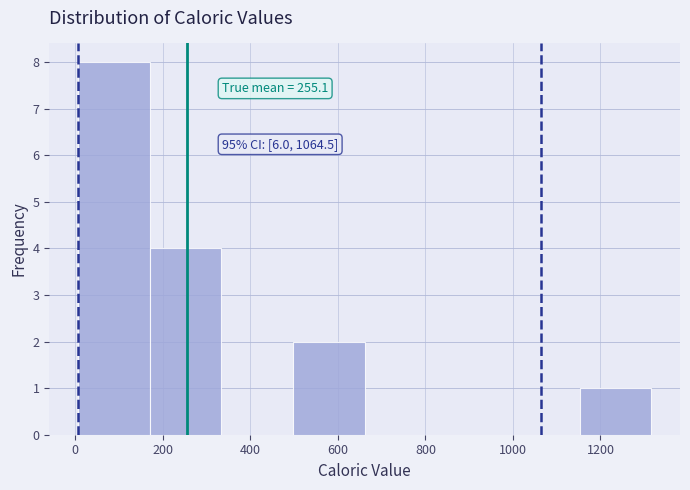

Over which range of the x-axis is the bar tallest?

0 to 160